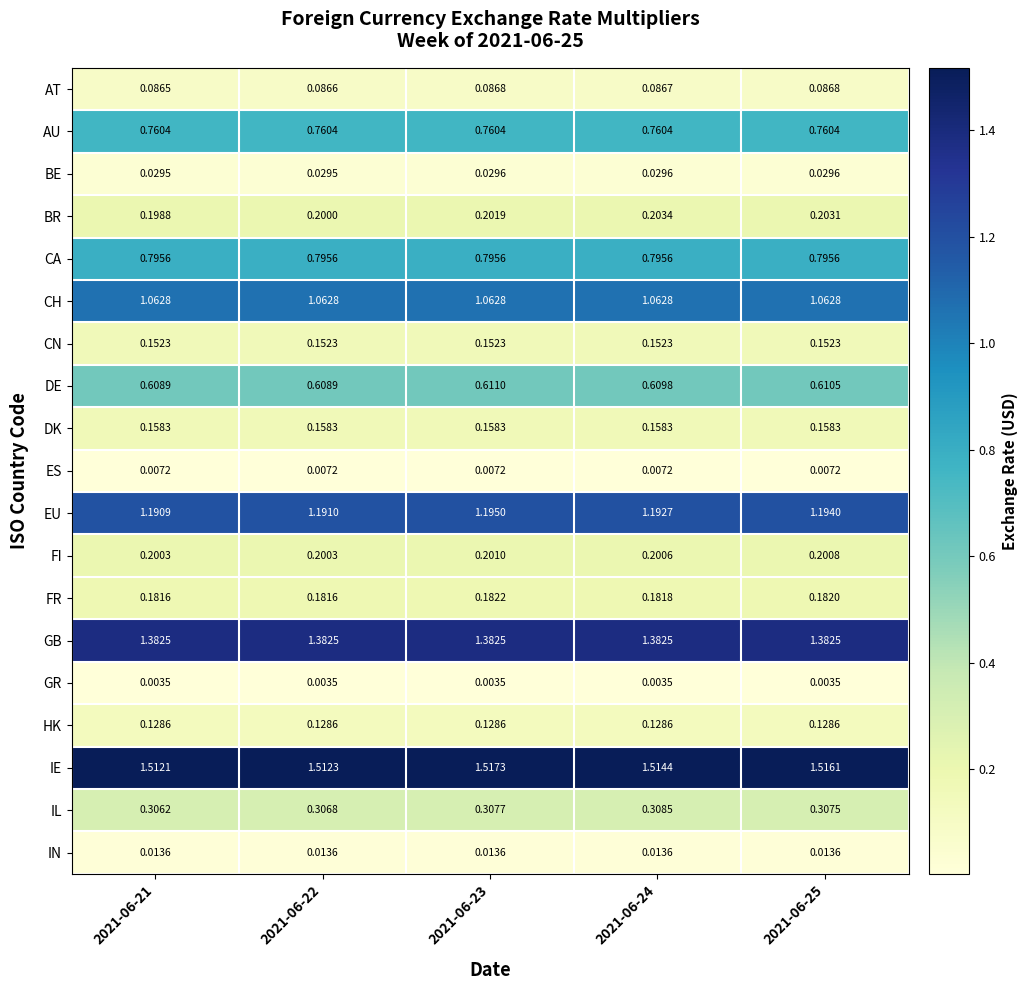

At 2021-06-23, list the series in order from largest to smallest.

IE, GB, EU, CH, CA, AU, DE, IL, BR, FI, FR, DK, CN, HK, AT, BE, IN, ES, GR